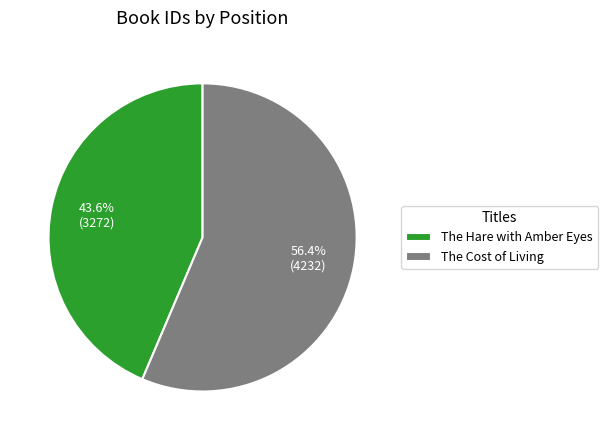

Approximately how many times larger is the value at The Cost of Living compared to The Hare with Amber Eyes?

1.3